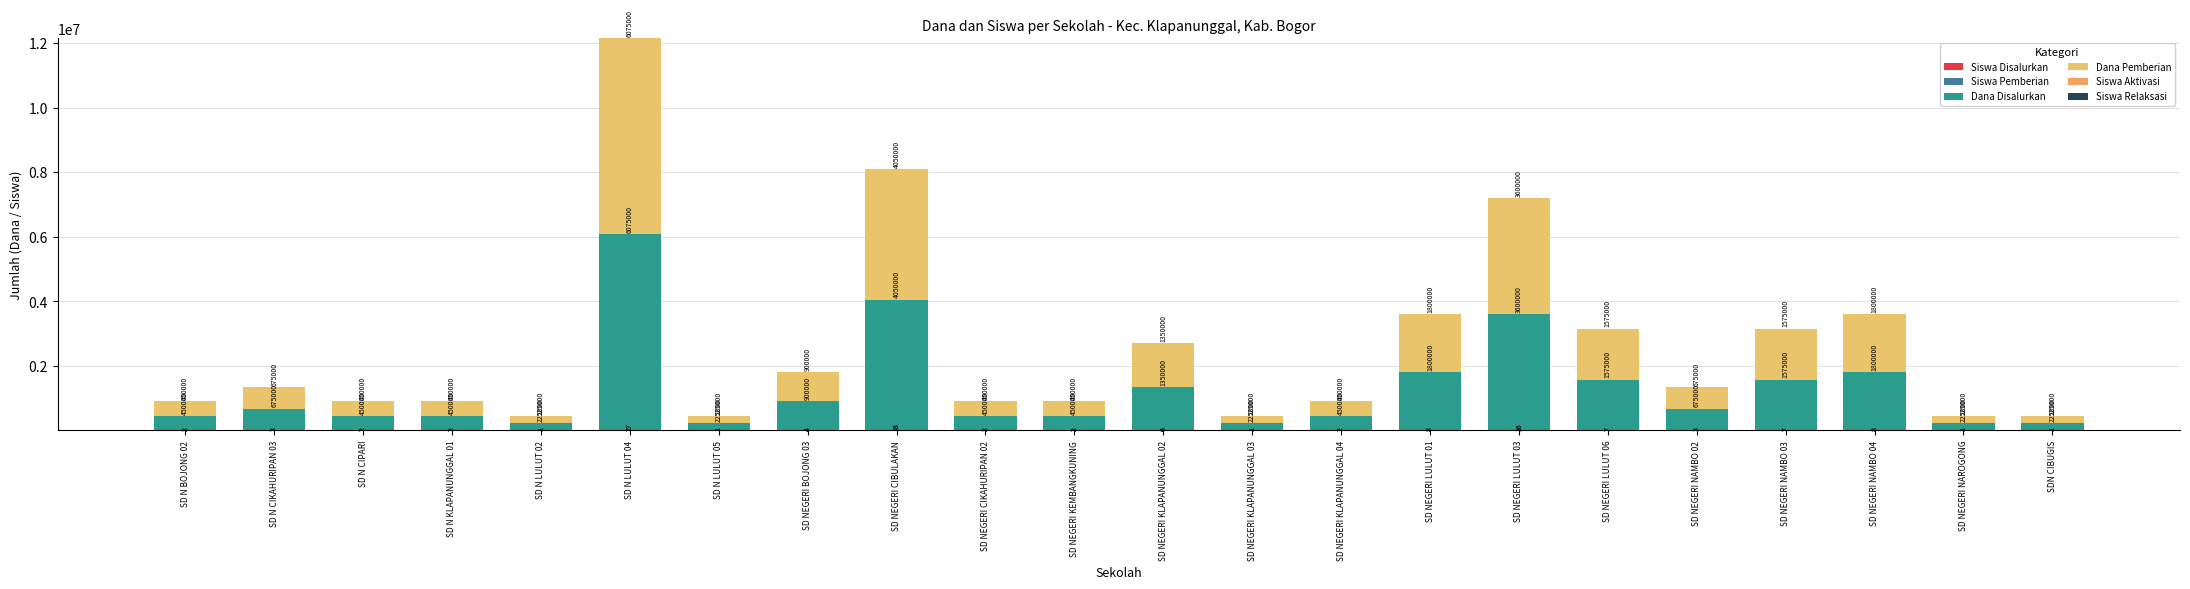

What is the label of the 9th bar from the right?

SD NEGERI KLAPANUNGGAL 04